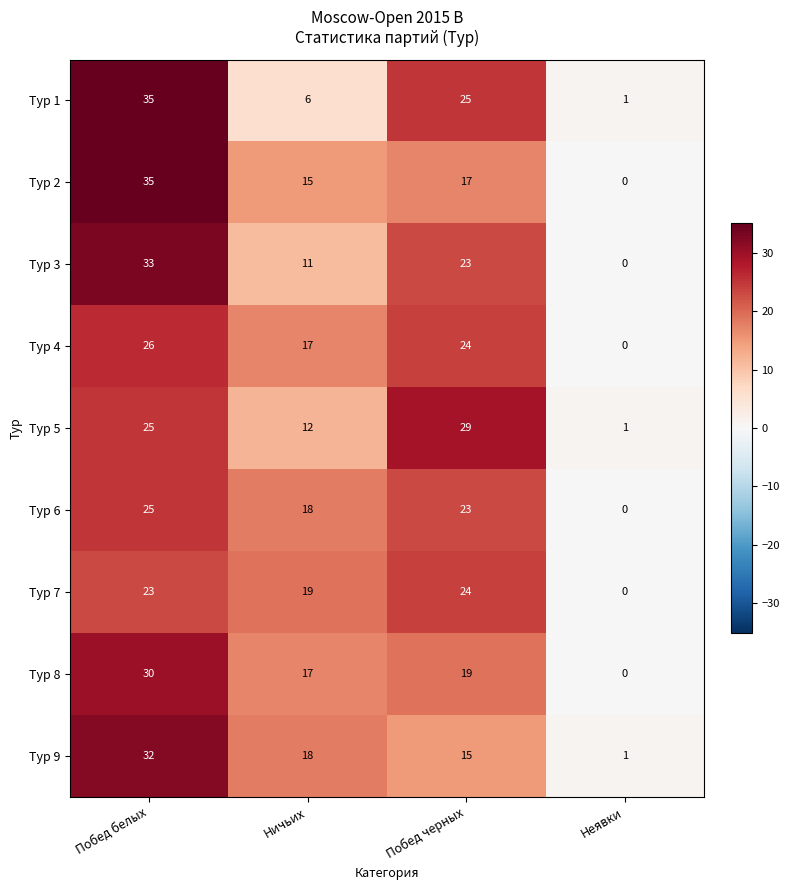

List the labels in order of Тур 9 value, smallest first.

Неявки, Побед черных, Ничьих, Побед белых